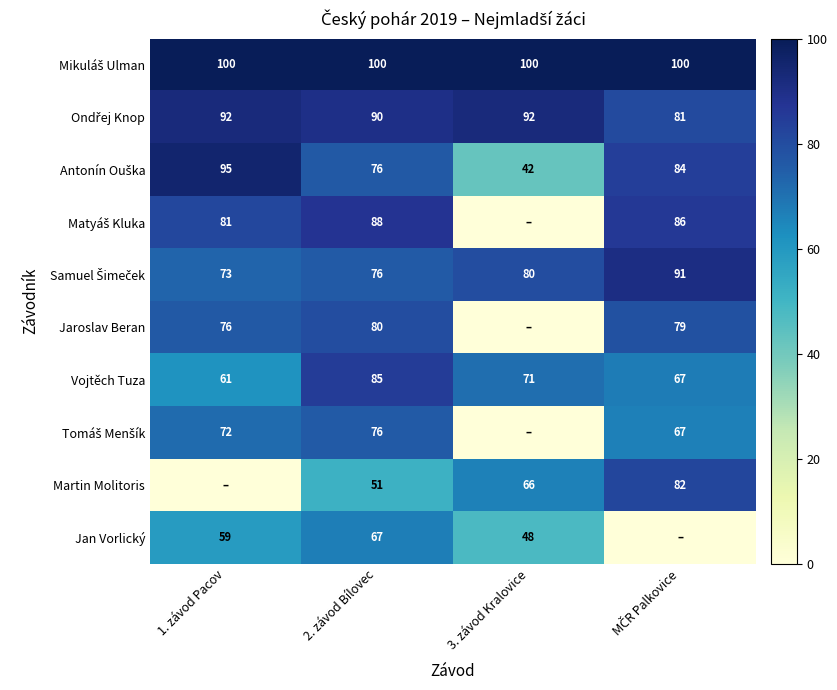

Which category has the highest value in the Vojtěch Tuza series?

2. závod Bílovec